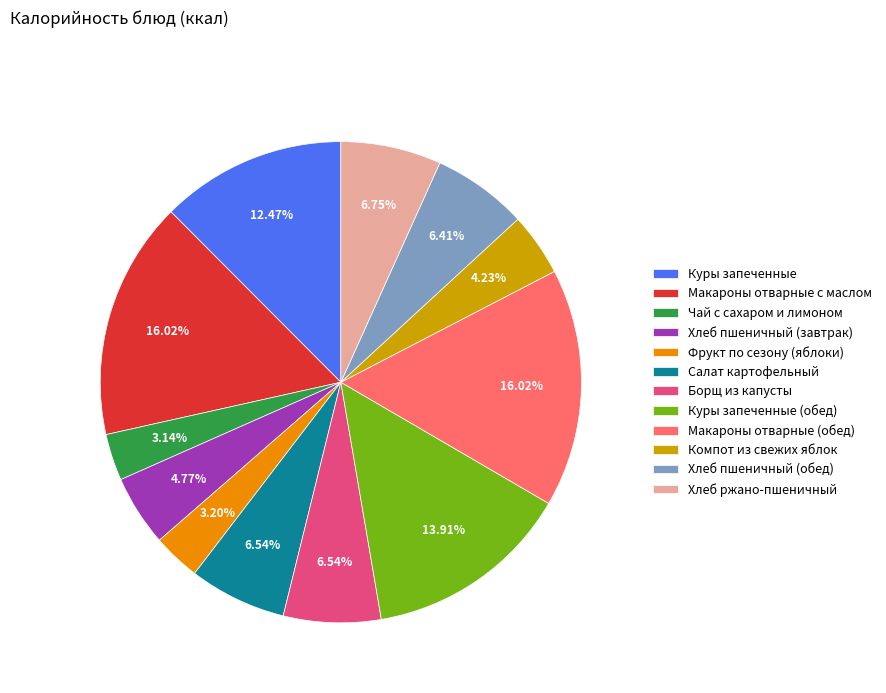

To the nearest percent, what is the combined percentage of Фрукт по сезону (яблоки) and Чай с сахаром и лимоном?

6%